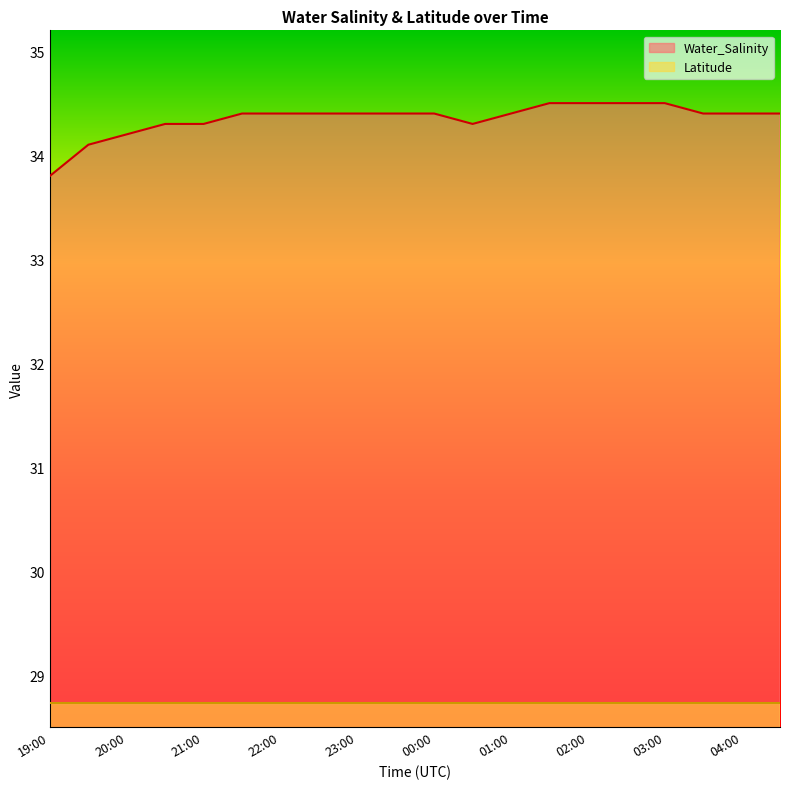

Which has a higher value, 21:30 or 03:30?

21:30